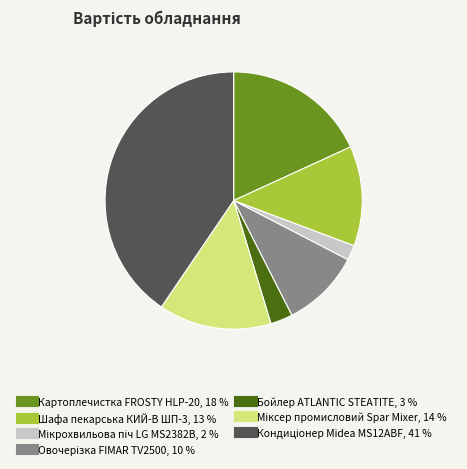

How many slices are in this pie chart?

7